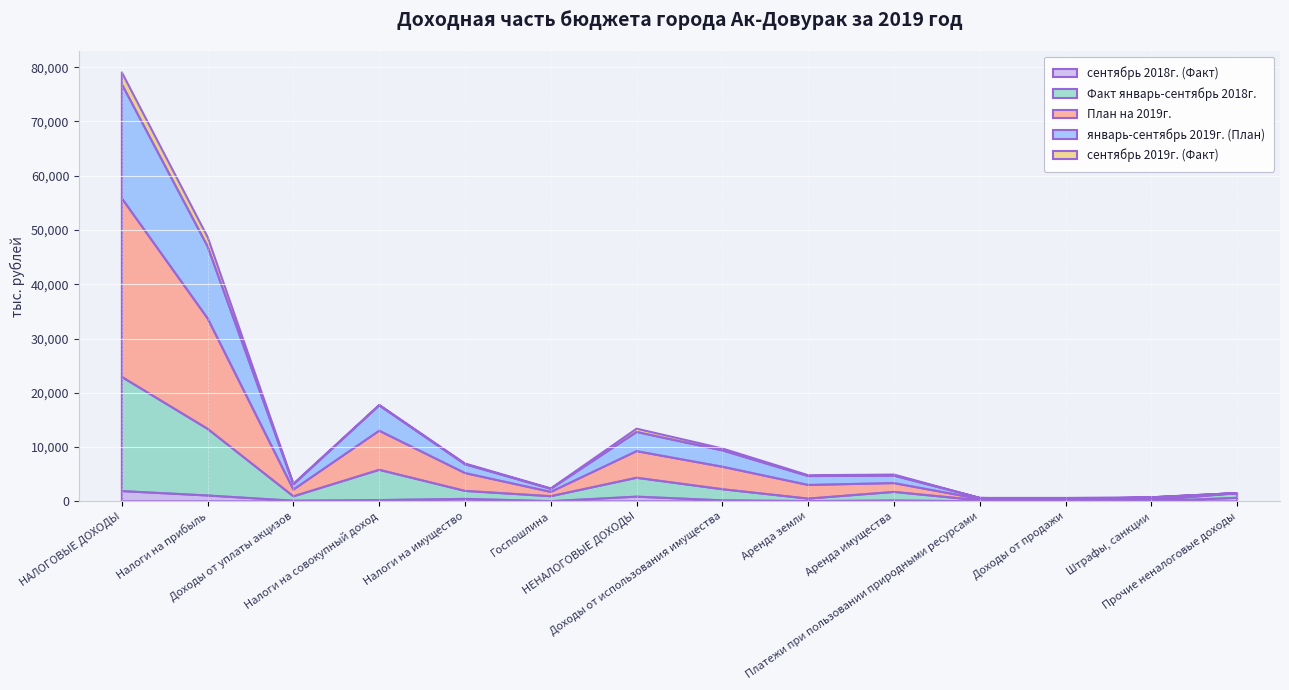

Reading left to right, transcribe all the data shown in this chart.

сентябрь 2018г. (Факт): 1880.6	1070.3	106.5	226.5	447.6	29.8	857.1	176.8	35.0	141.8	1.6	11.1	24.9	637.5
Факт январь-сентябрь 2018г.: 21039.0	12280.3	807.3	5573.4	1469.2	908.7	3479.9	2047.5	460.3	1587.2	183.7	179.9	191.2	850.2
План на 2019г.: 32923.0	20370.0	1253.0	7210.0	3290.0	800.0	4905.0	4147.0	2518.0	1629.0	258.0	110.0	308.0	20.0
январь-сентябрь 2019г. (План): 21044.0	13250.0	940.0	4671.0	1623.0	560.0	3539.0	3014.0	1640.0	1374.0	180.0	81.0	208.0	10.0
сентябрь 2019г. (Факт): 2159.9	1725.4	133.3	88.4	134.9	77.9	601.5	349.6	154.0	195.5	0.0	240.4	11.5	0.0